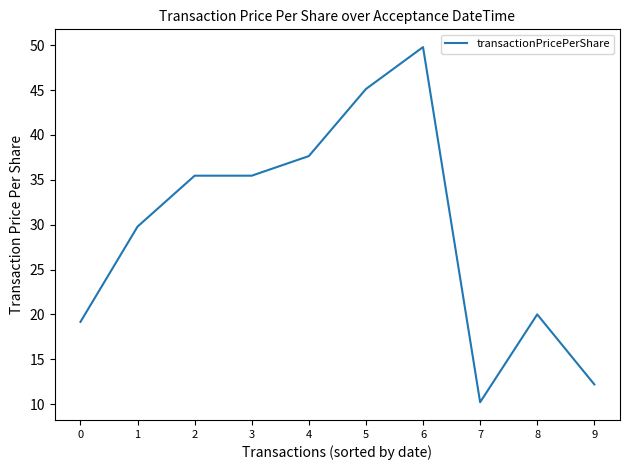

Approximately how many times larger is the value at 7 compared to 3?

0.3